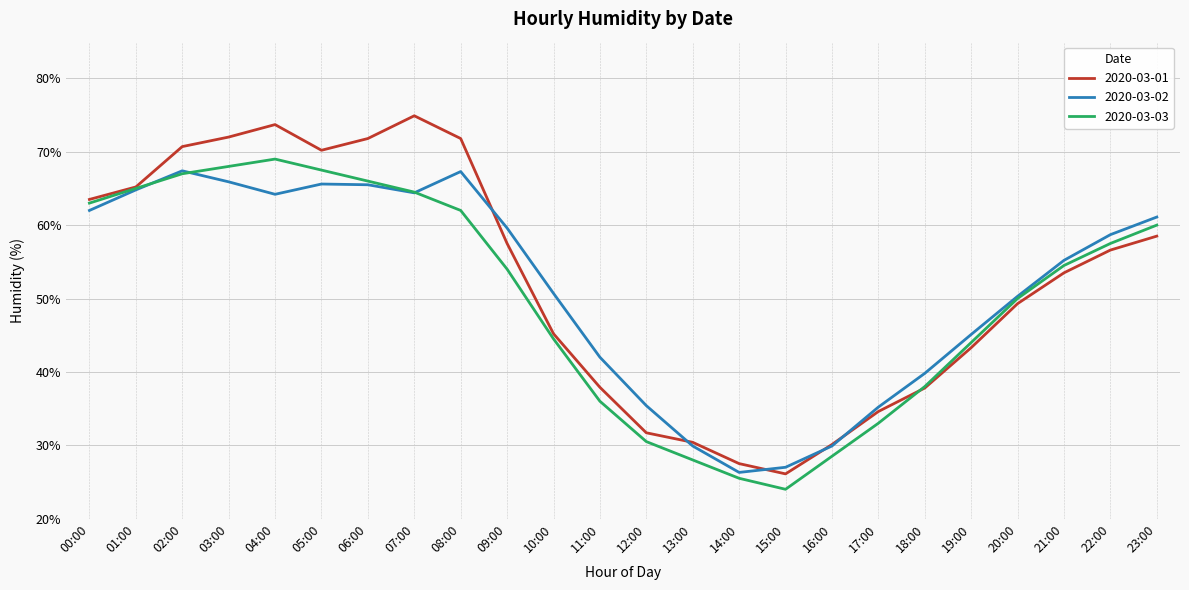

What value does the 2020-03-02 series have at 22:00?

58.7